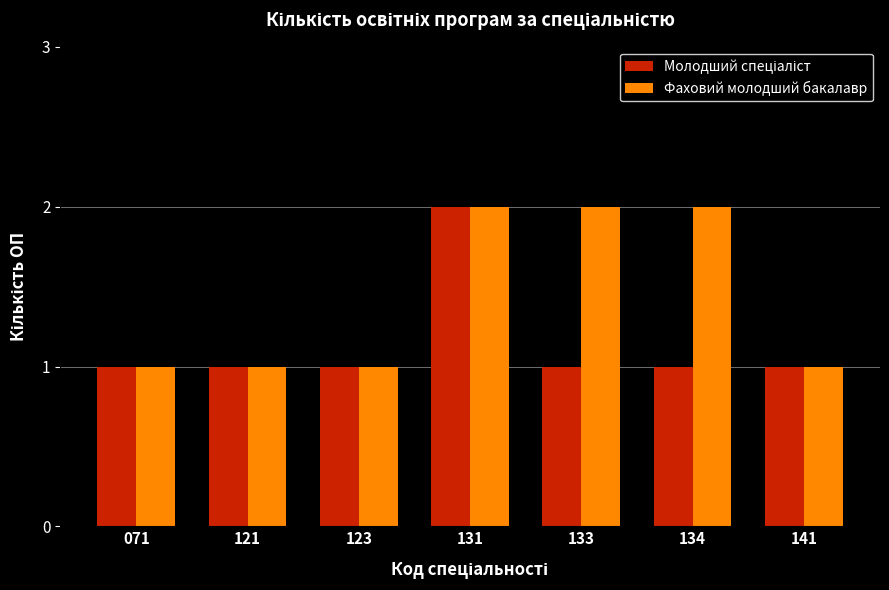

The Фаховий молодший бакалавр series shows 0 at 121. True or false?

False